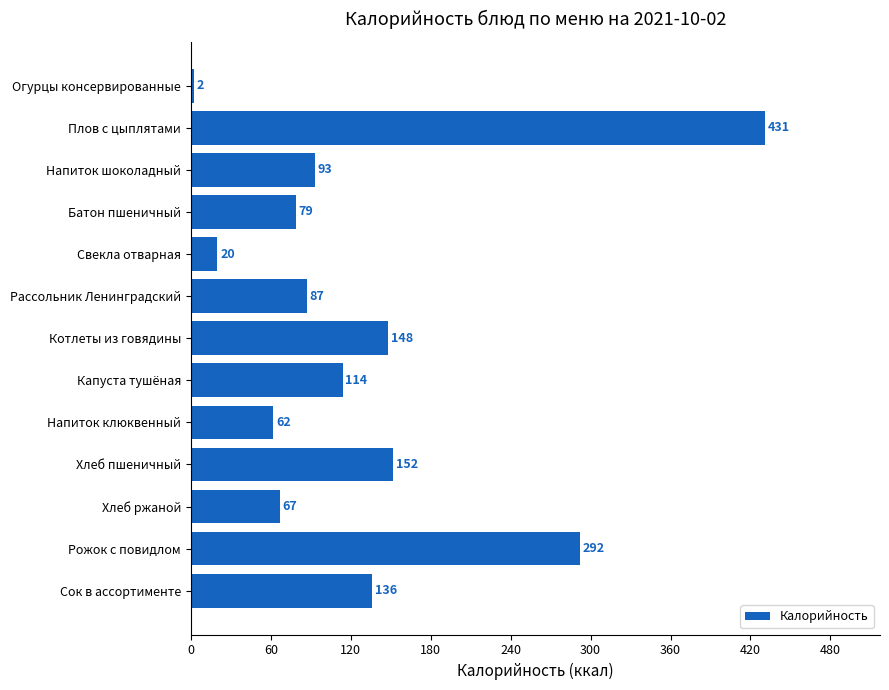

At which category does the chart reach its peak across all series?

Плов с цыплятами